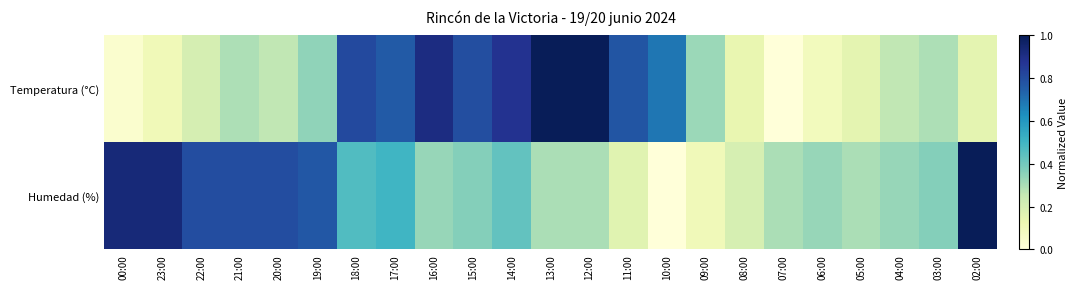

Which series has the widest spread of values?

Temperatura (°C)